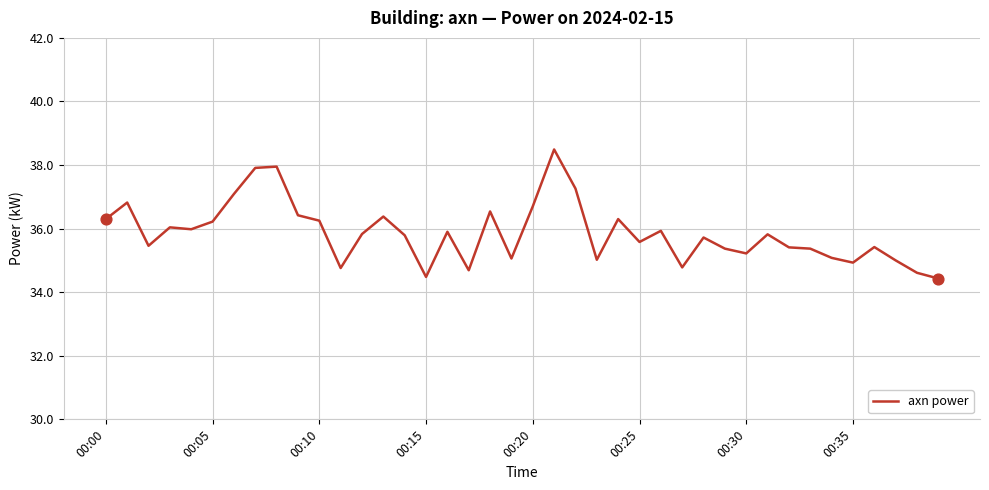

What is the minimum value shown in the chart?

34.4